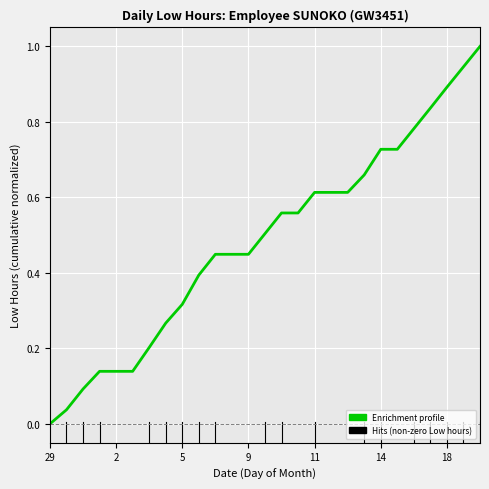

Which has a higher value, 11 or 14?

14